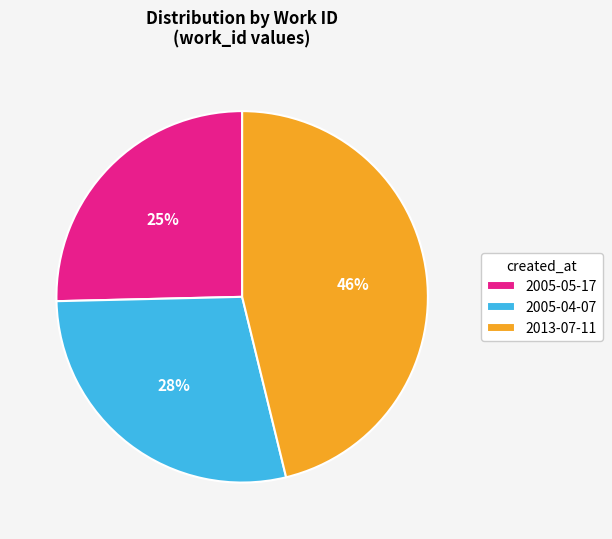

How many segments does this pie chart have?

3